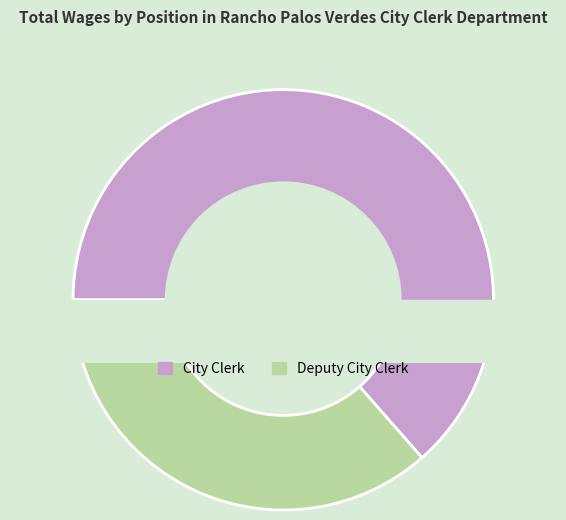

To the nearest percent, what is the combined percentage of City Clerk and Deputy City Clerk?

100%